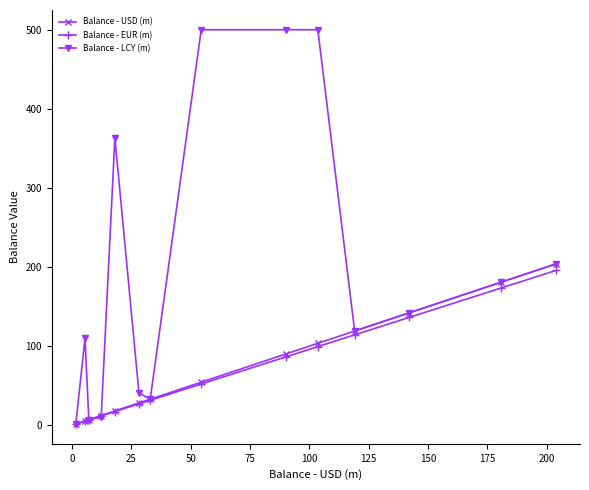

Which series has the largest range (max minus min)?

Balance - LCY (m)